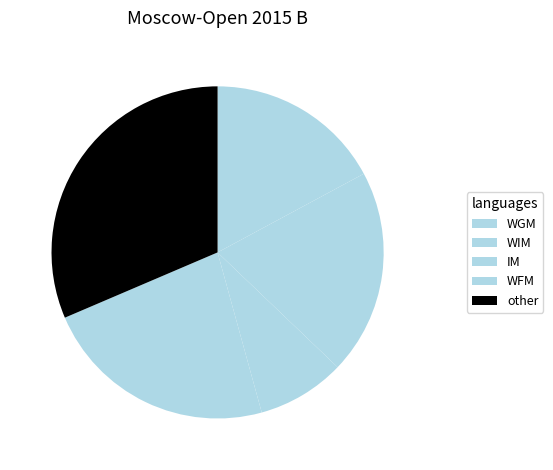

Count the number of slices in the pie.

5